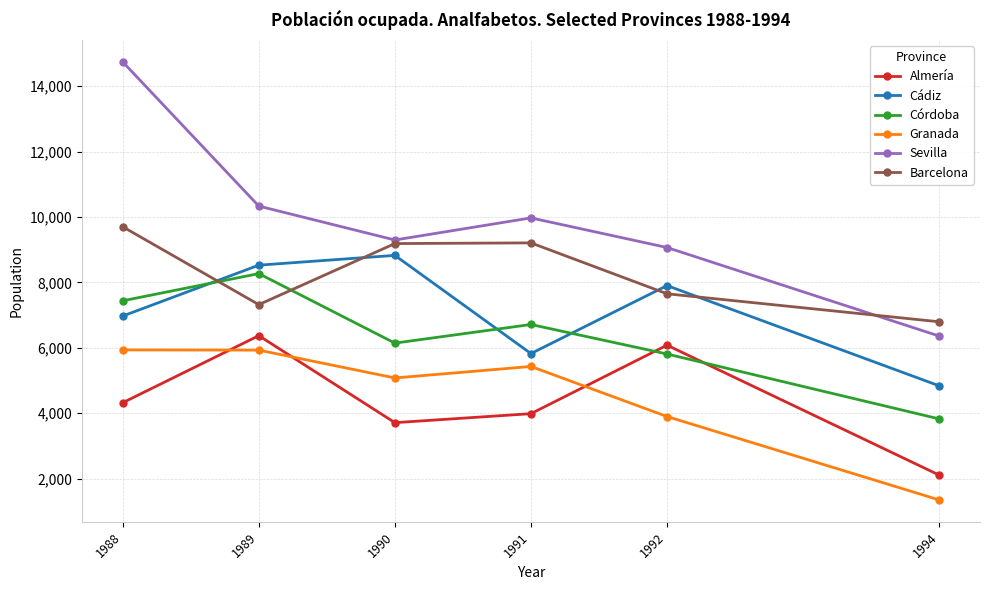

At which category is the sum across all series the highest?

1988